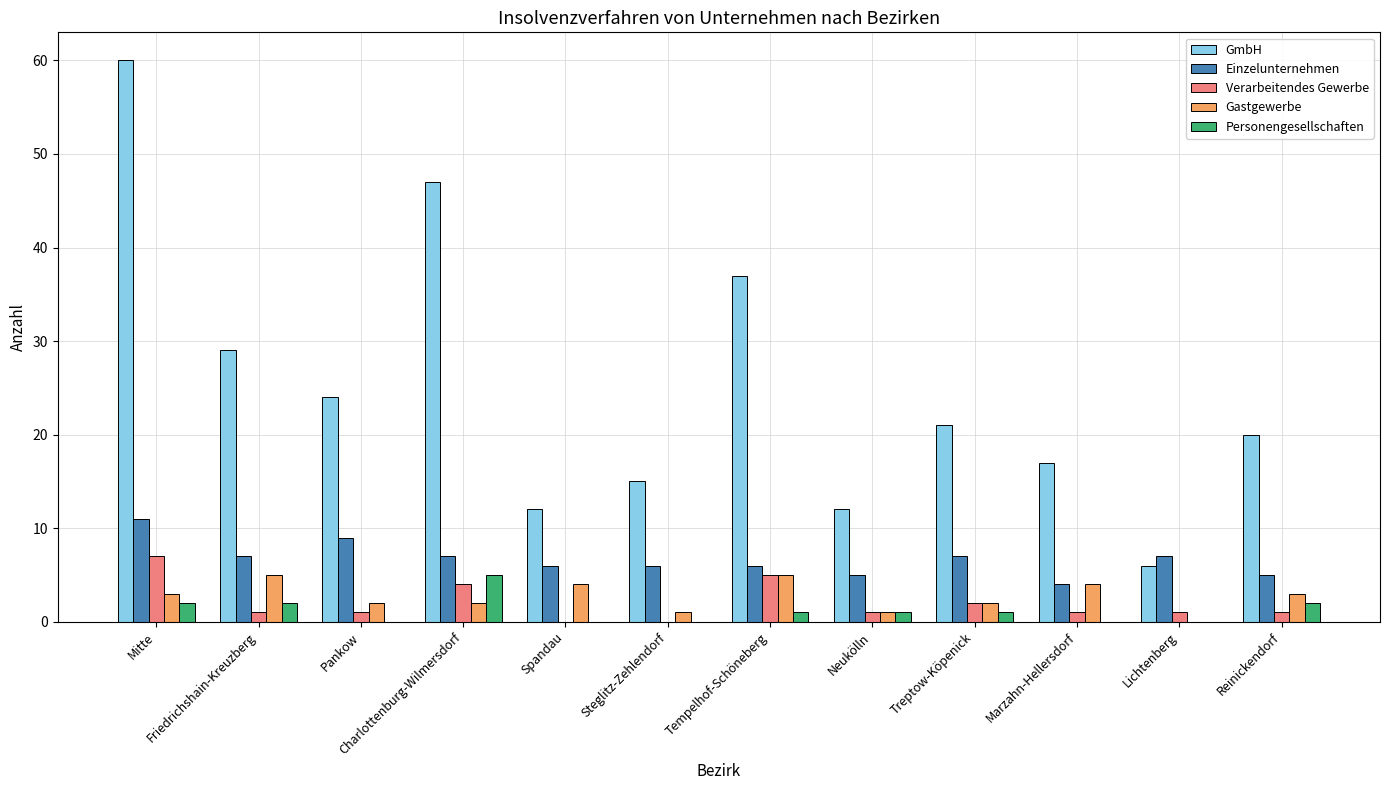

Is the value of Einzelunternehmen at Pankow greater than the value of Verarbeitendes Gewerbe at Friedrichshain-Kreuzberg?

Yes